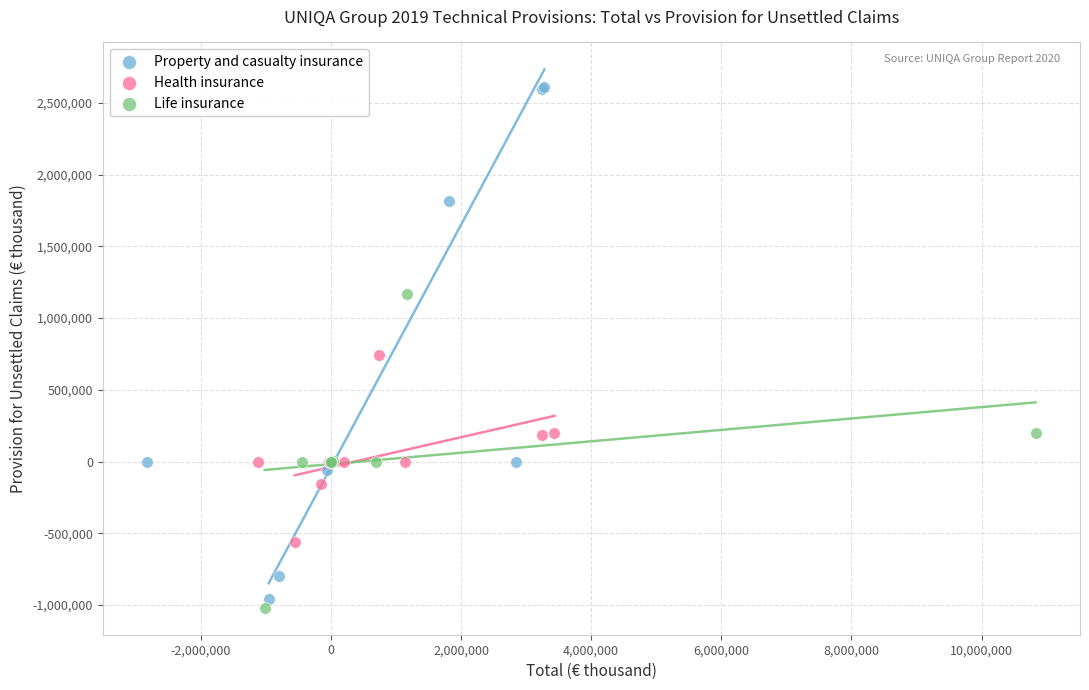

Which series has the largest Y range (max minus min)?

Property and casualty insurance